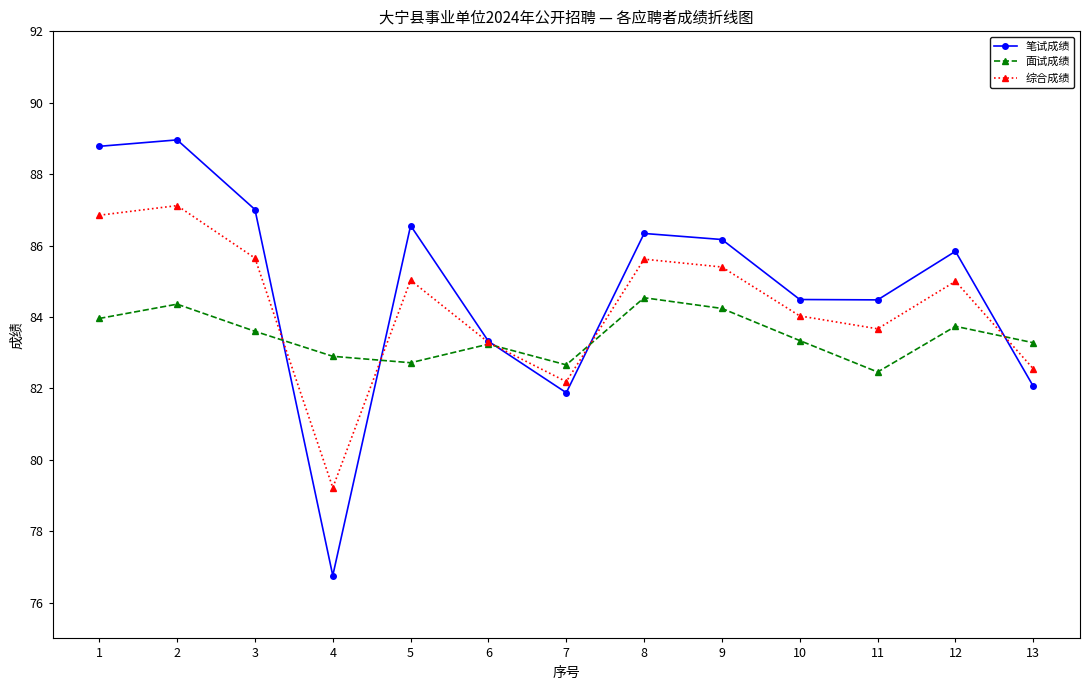

The value of 面试成绩 at 2 is 138.3. True or false?

False